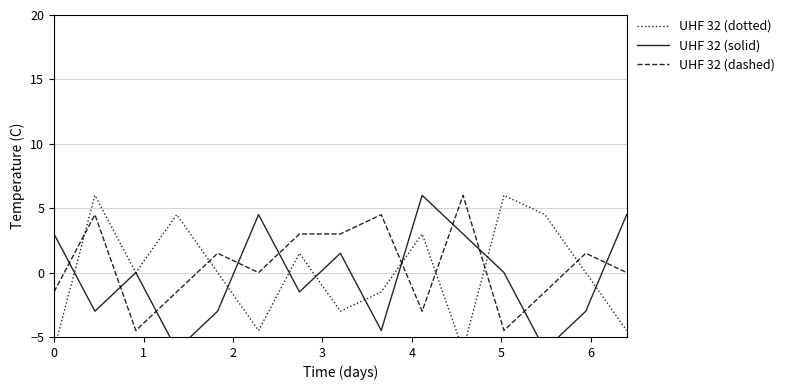

How many lines are shown in the chart?

3